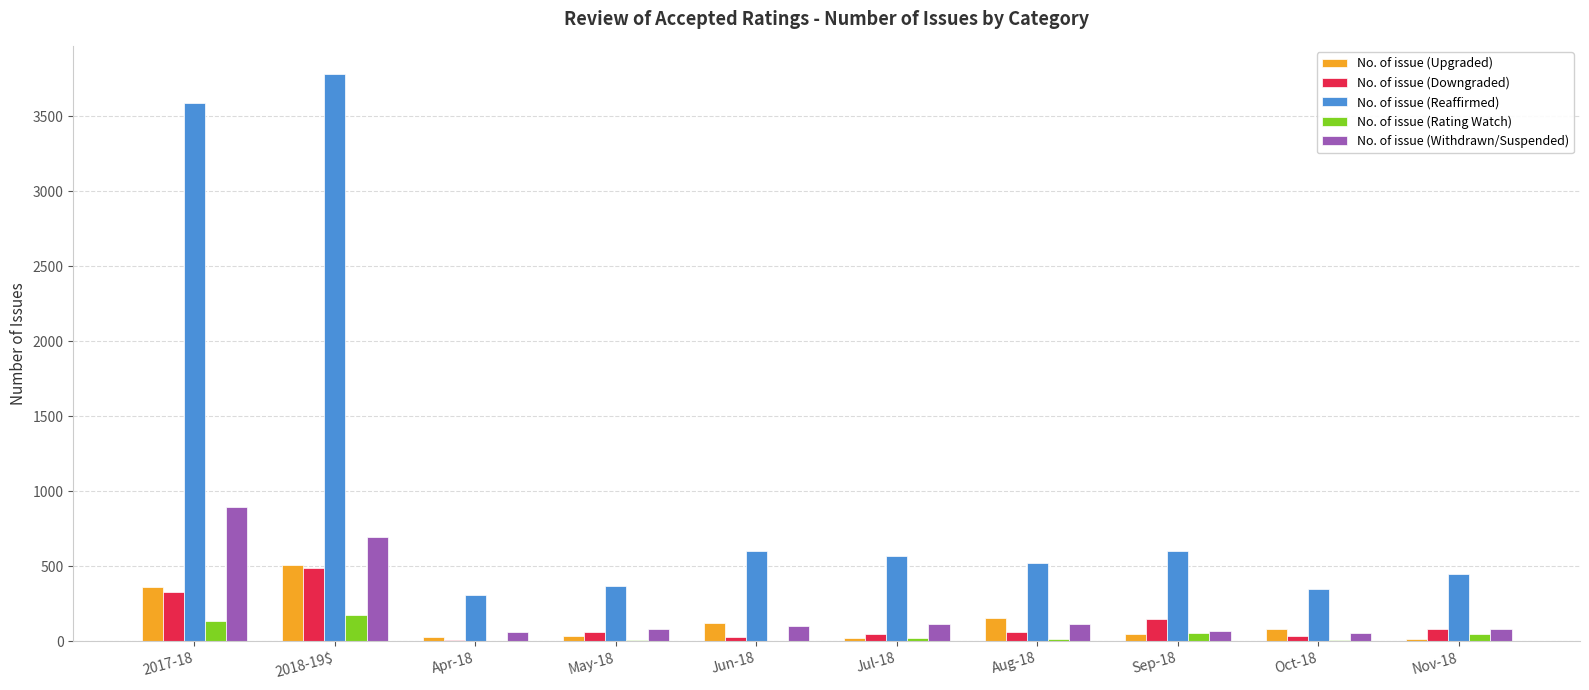

What is the spread (max minus min) of values at Aug-18?

503